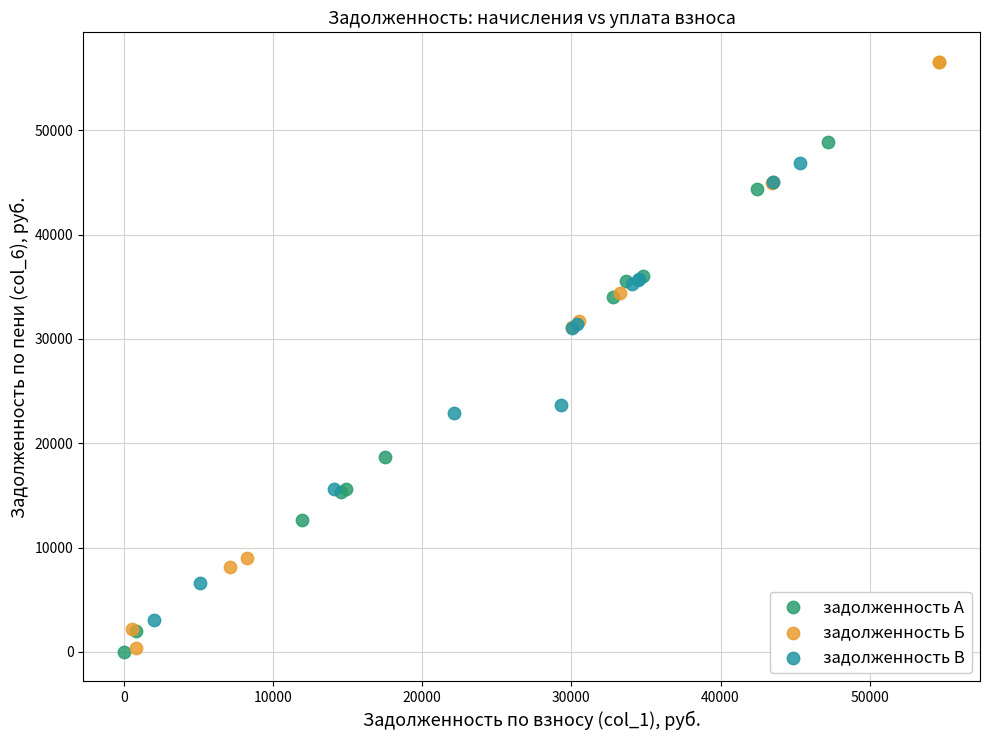

Which series contains the highest Y value?

задолженность Б